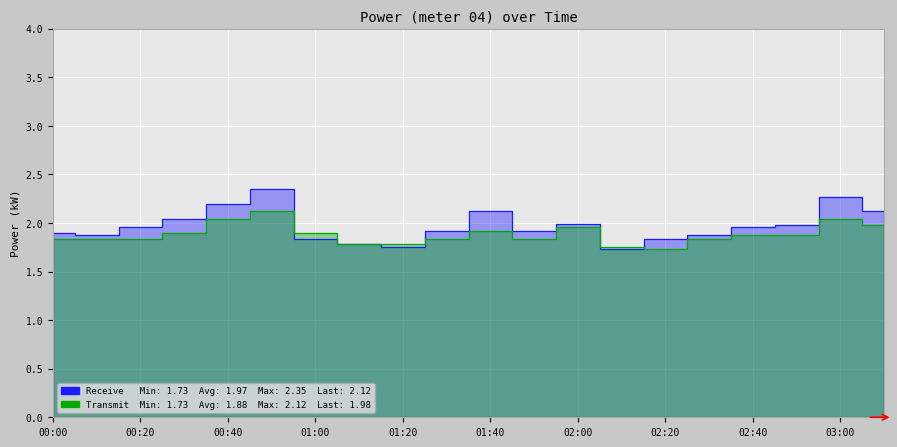

Rank the series at 19 from lowest to highest value.

Transmit, Receive